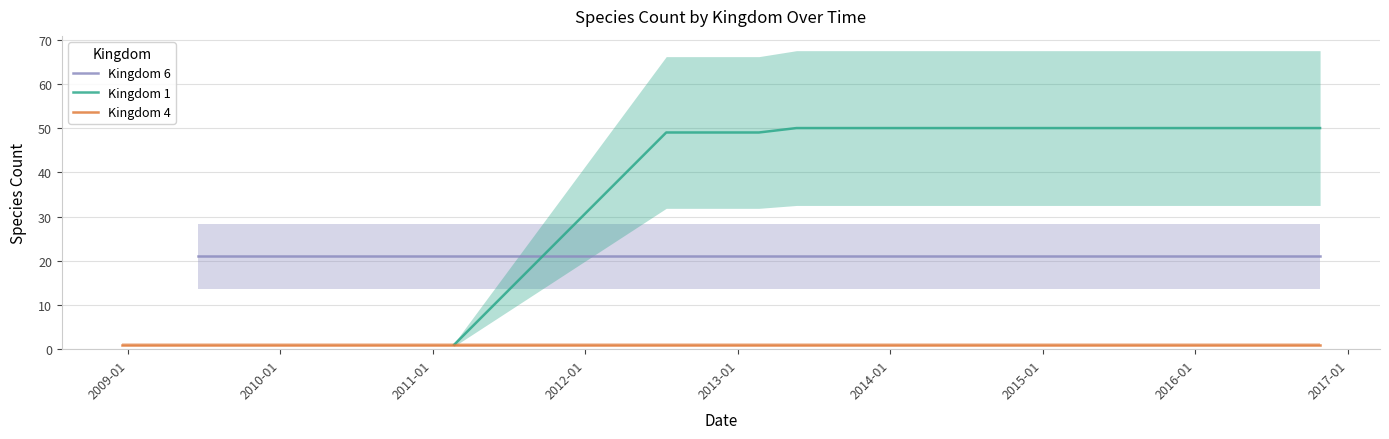

Which category has the lowest value across all series?

2016-01